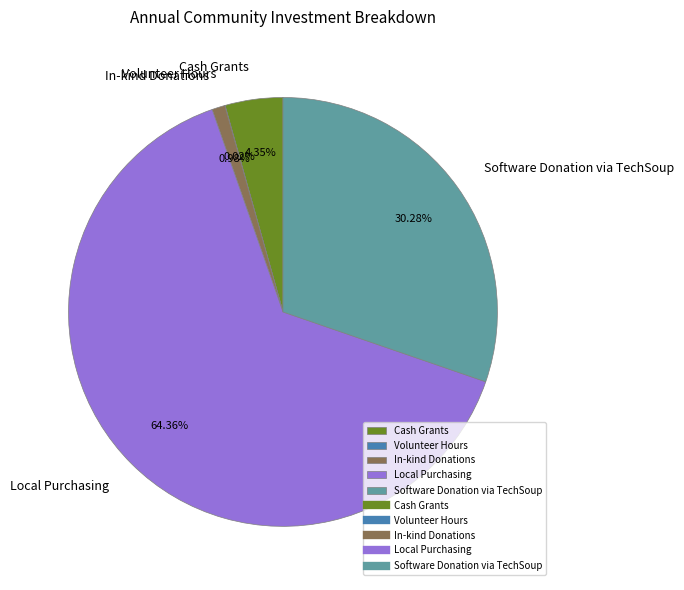

Combined, do Software Donation via TechSoup and In-kind Donations account for over 50%?

No